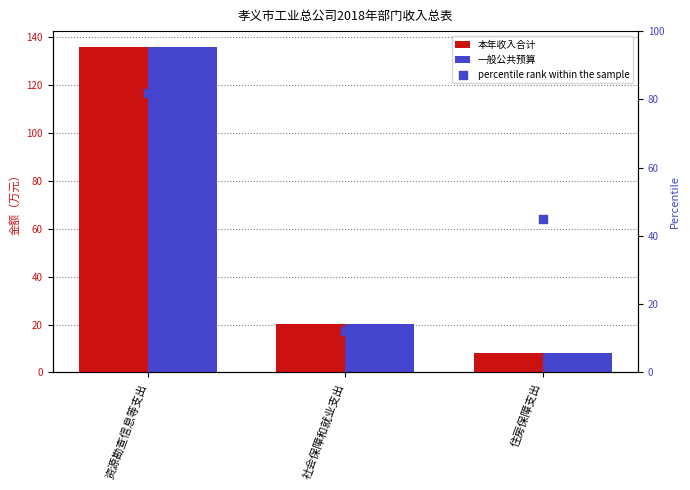

Is the value of 本年收入合计 at 住房保障支出 greater than the value of percentile rank within the sample at 住房保障支出?

No